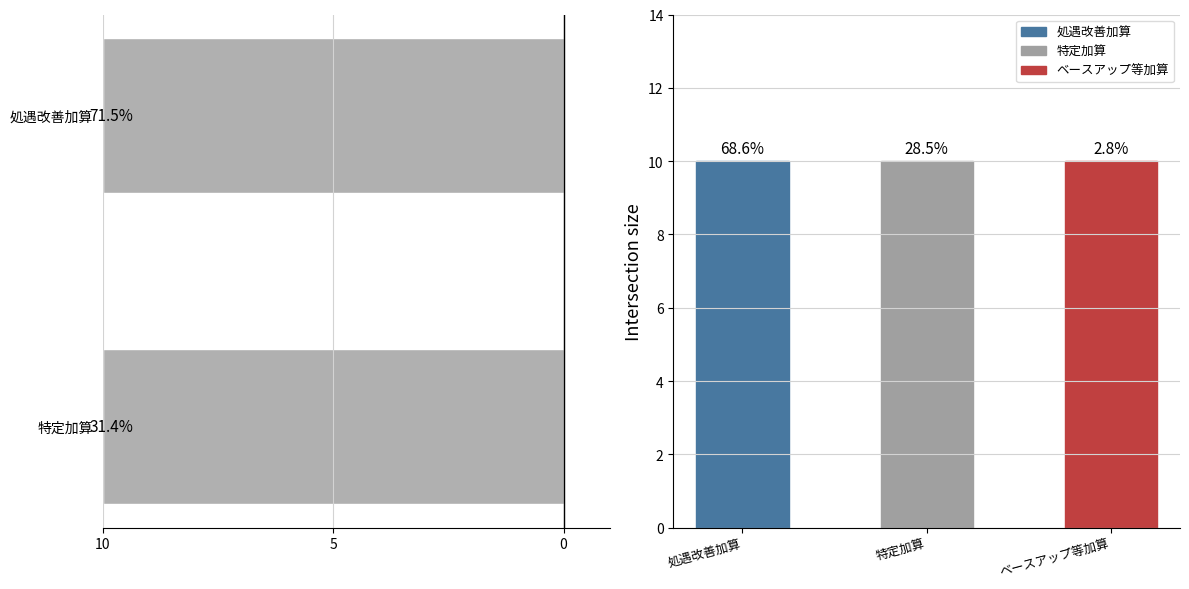

Is the value of ベースアップ等加算 at 1 greater than the value of 処遇改善加算 at 8?

No